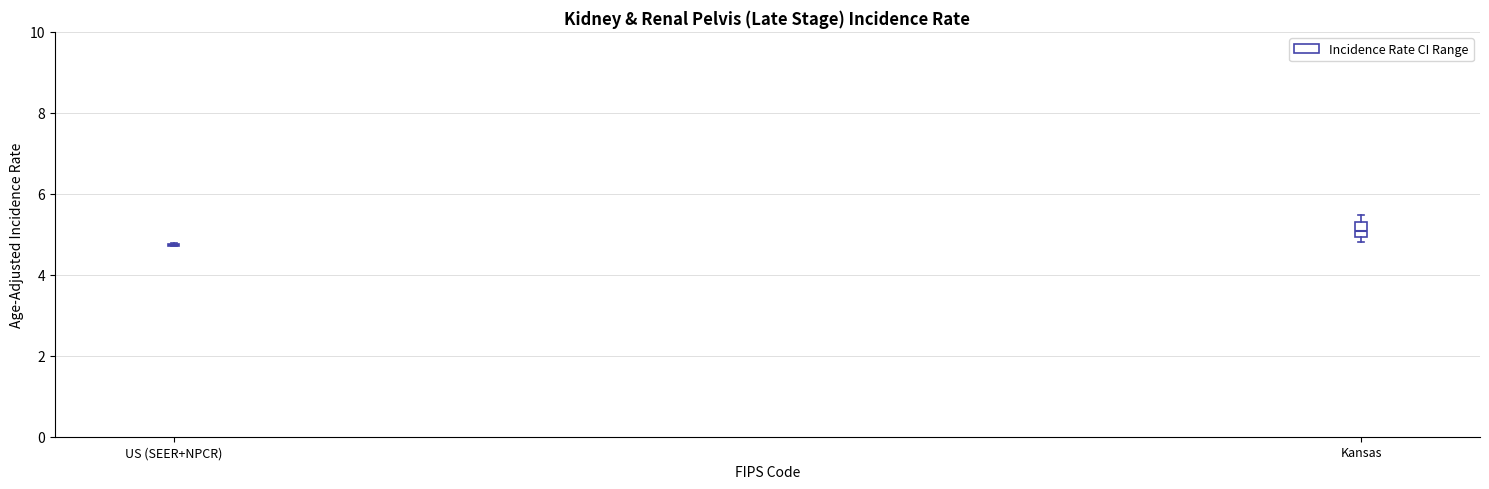

Reading left to right, read every box against the y-axis: the position of its median line, the range the box covers, and the ends of its whiskers. The values are not printed on the chart, so give them approximately, as read against the axis.

US (SEER+NPCR): box collapsed to a line at 4.8, whiskers 4.8 to 4.8
Kansas: median 5.0 (inside the box), box 5.0 to 5.2, whiskers 4.8 to 5.4